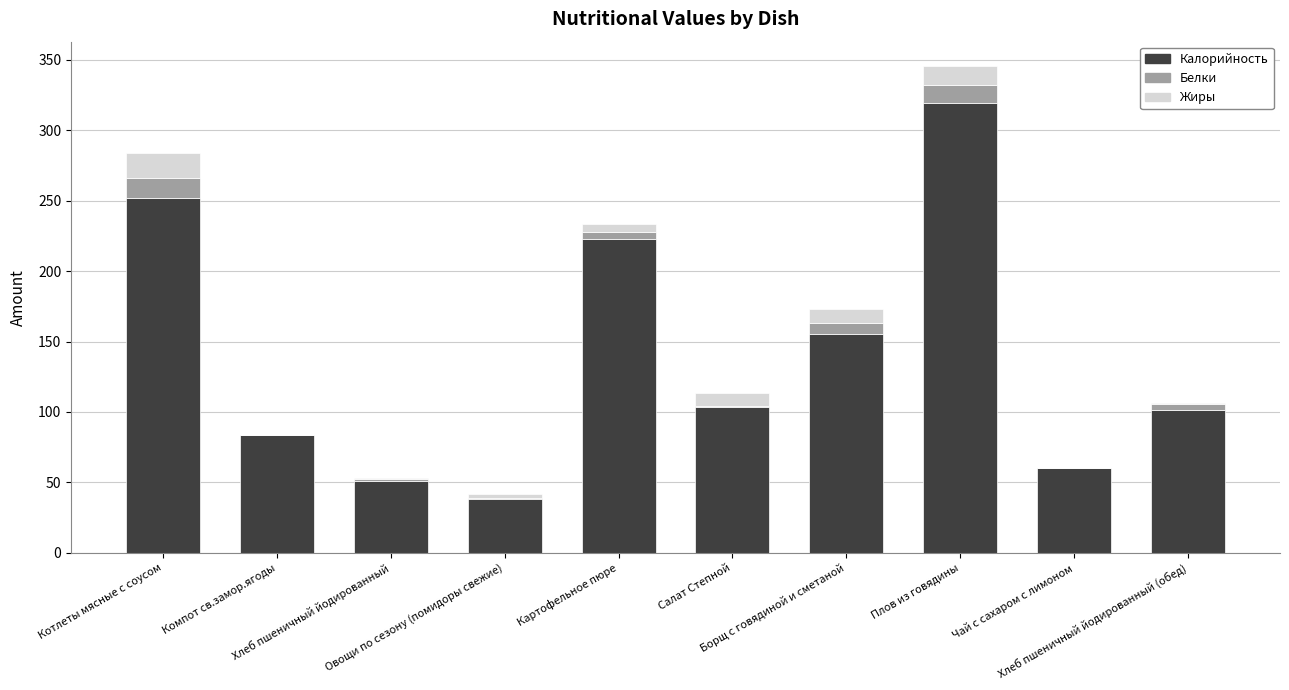

How many data points does each series have?

10